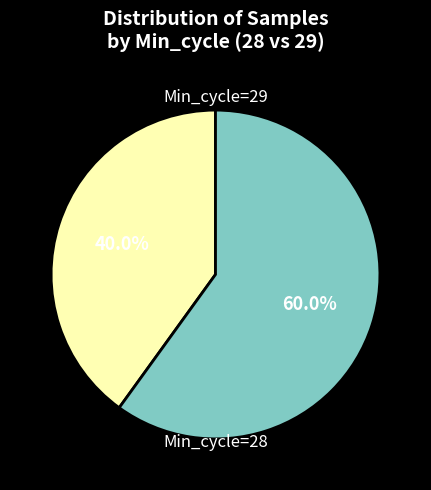

How many slices are in this pie chart?

2